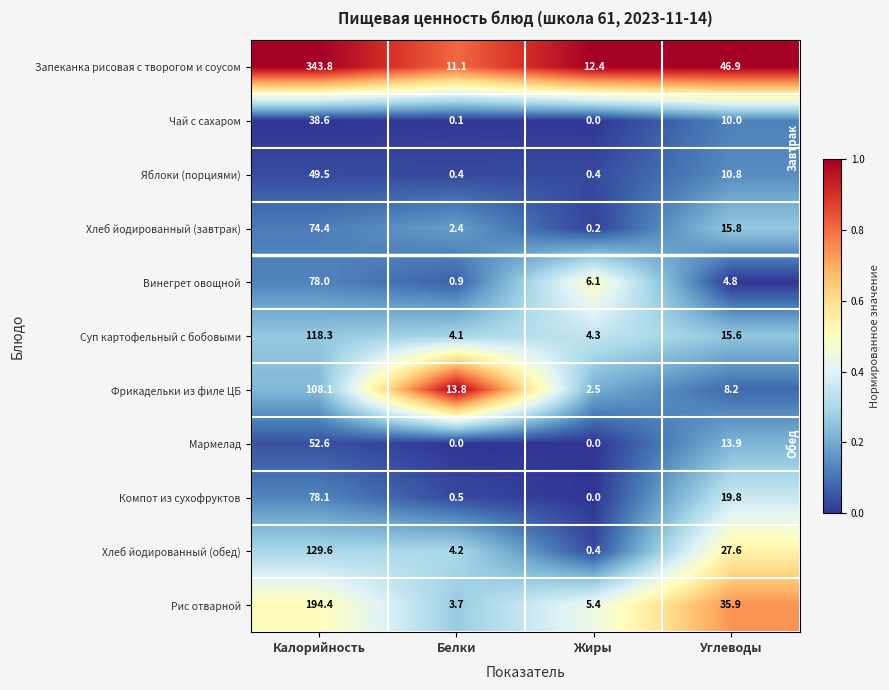

At how many categories does at least one series exceed 11?

4